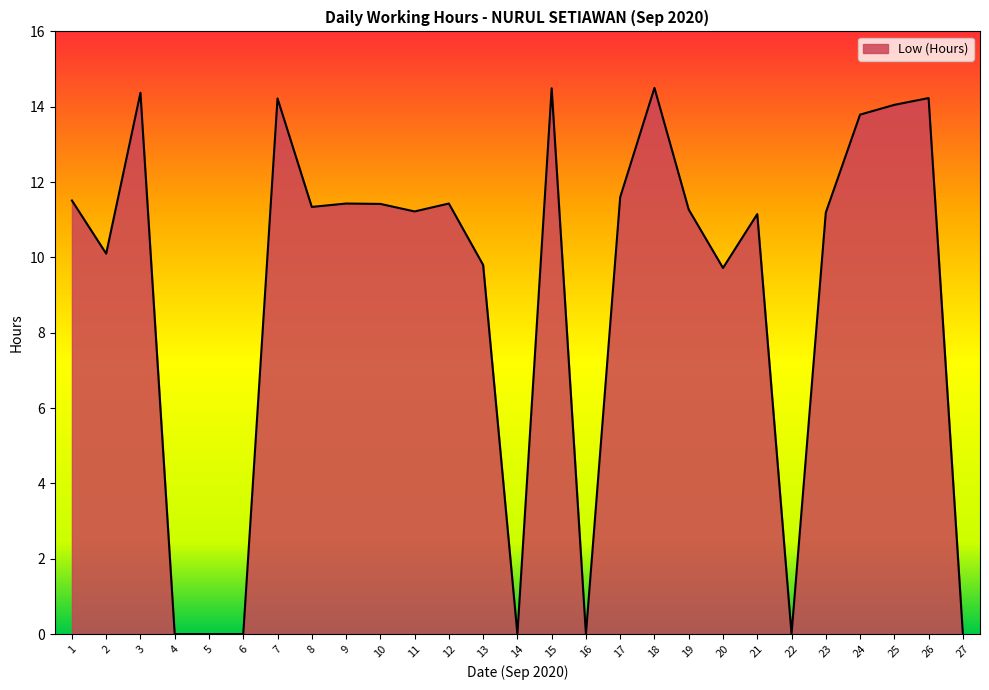

The value at 9 is 15.6. True or false?

False